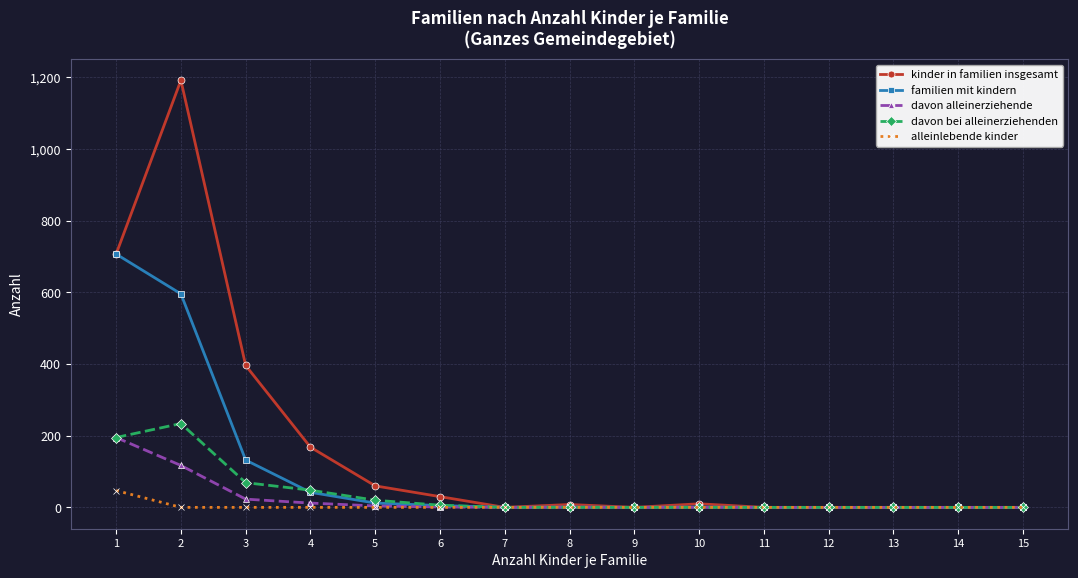

What is the highest value of the familien mit kindern series?

707